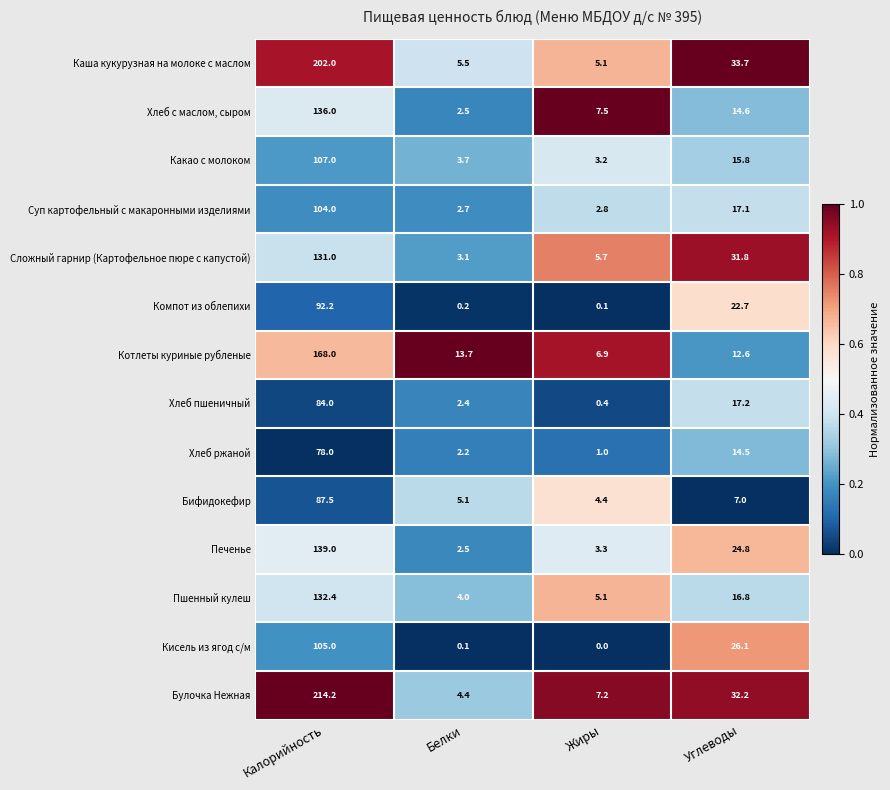

The Хлеб ржаной series shows 1.5 at Жиры. True or false?

False